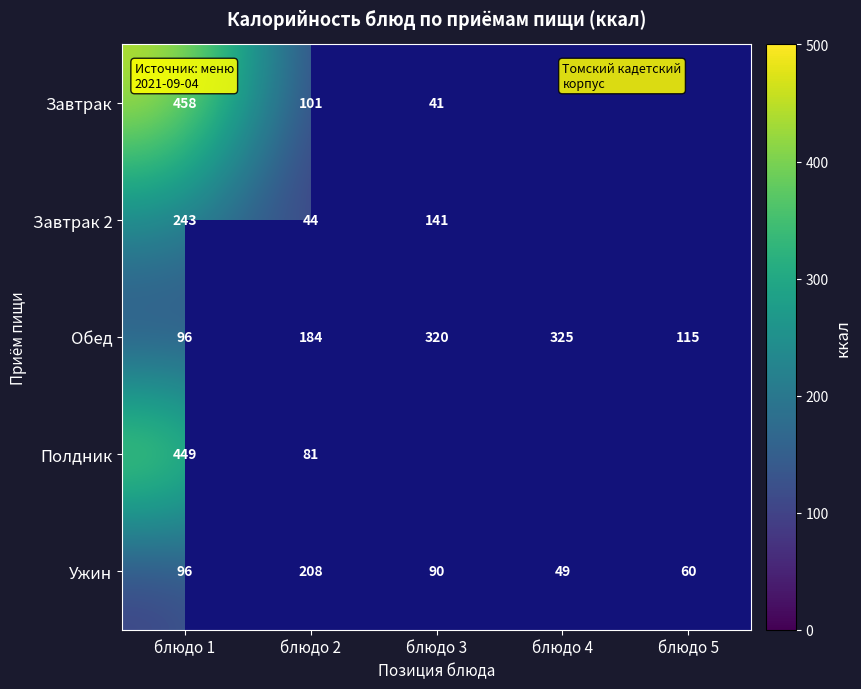

Is it true that Завтрак equals 41 at блюдо 3?

True